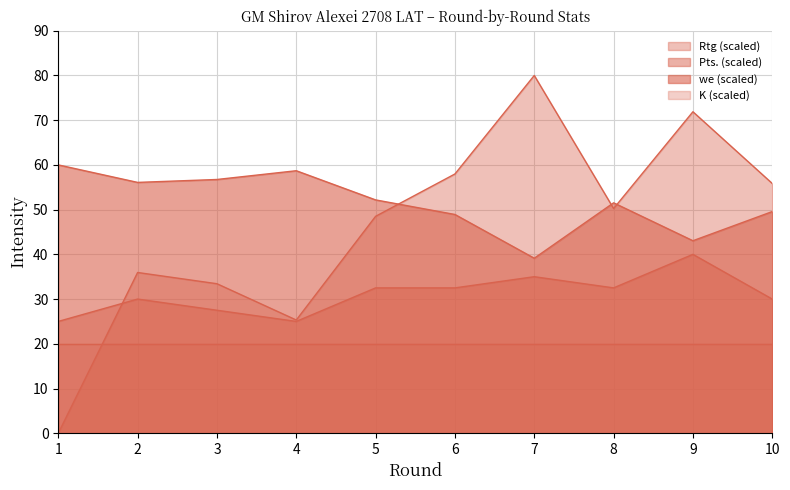

Where does the we series first go above 52?

1